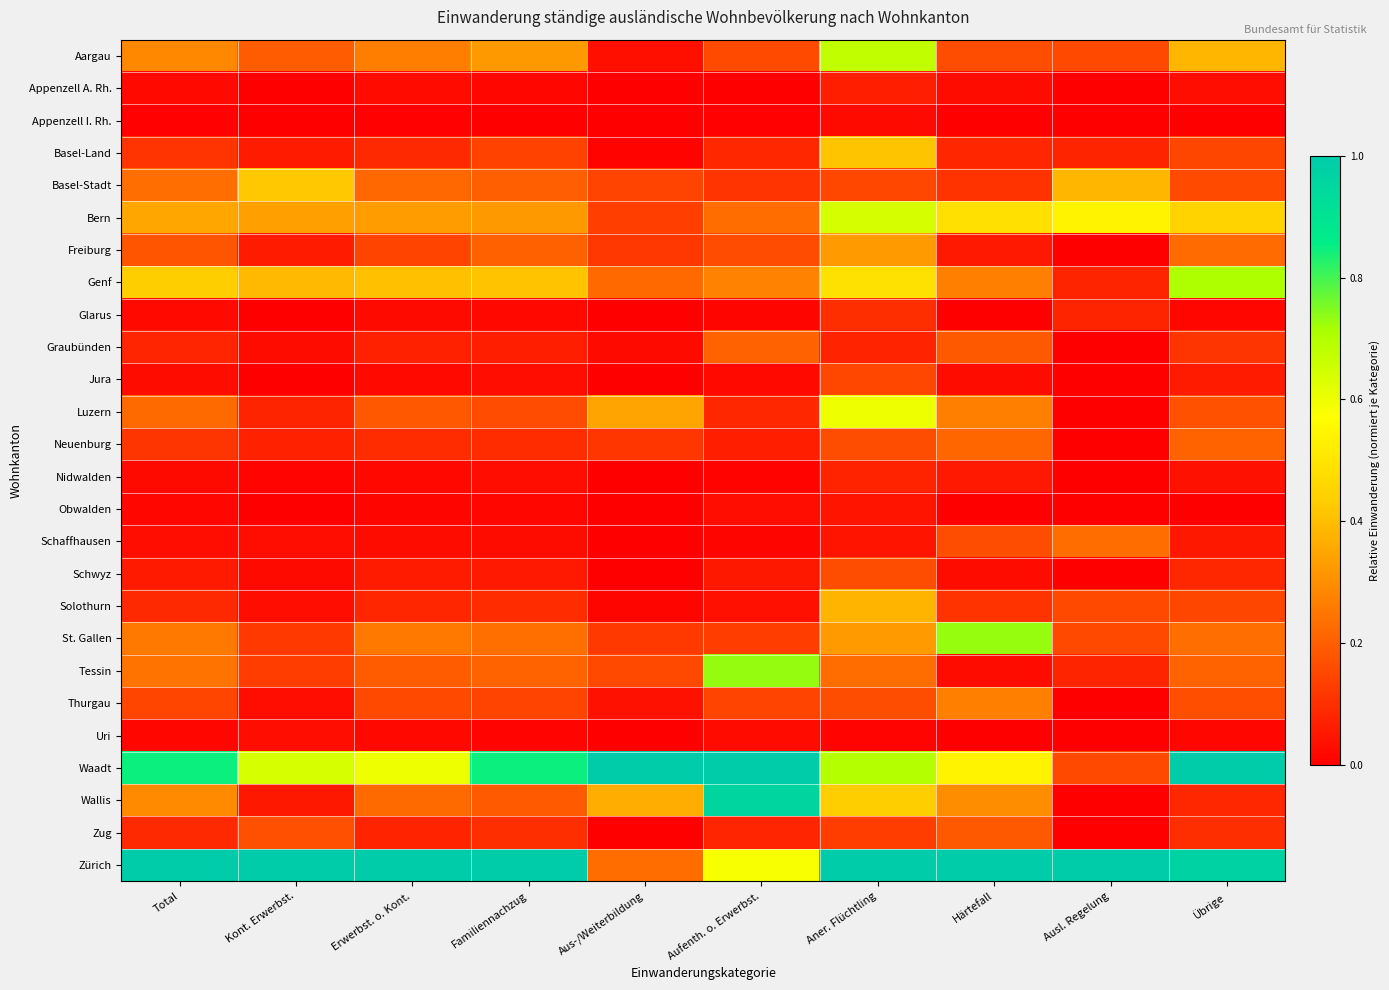

At how many categories does at least one series exceed 0?

10